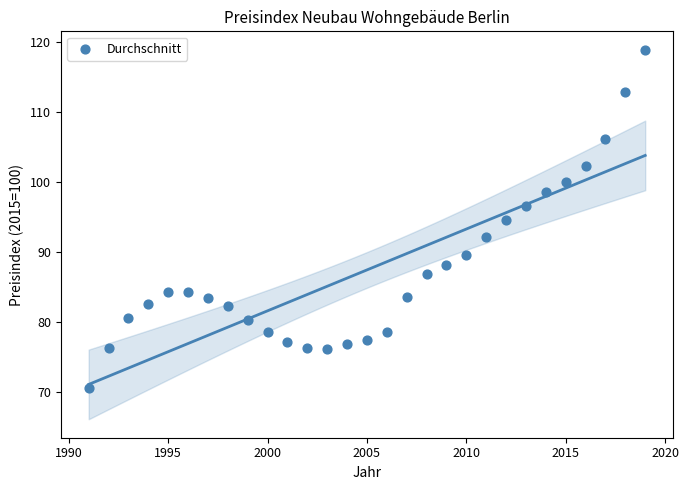

What is the range of Y values (max minus min)?

48.4